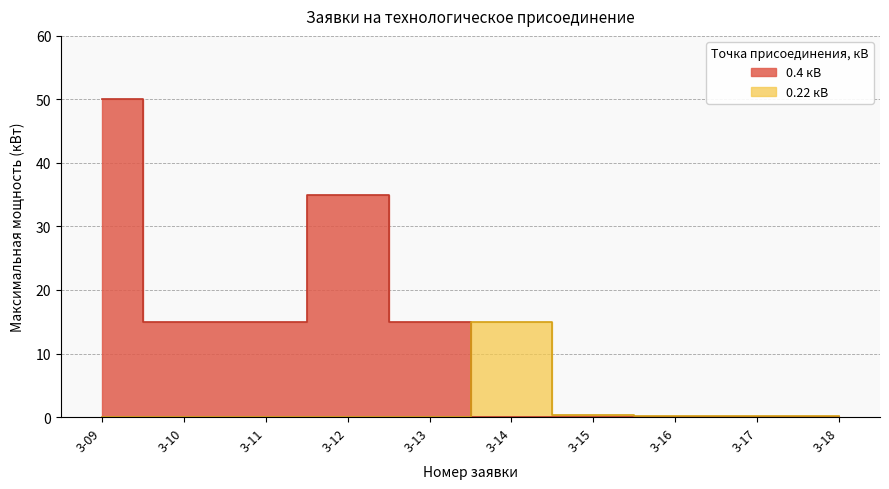

What is the minimum value shown in the chart?

0.1